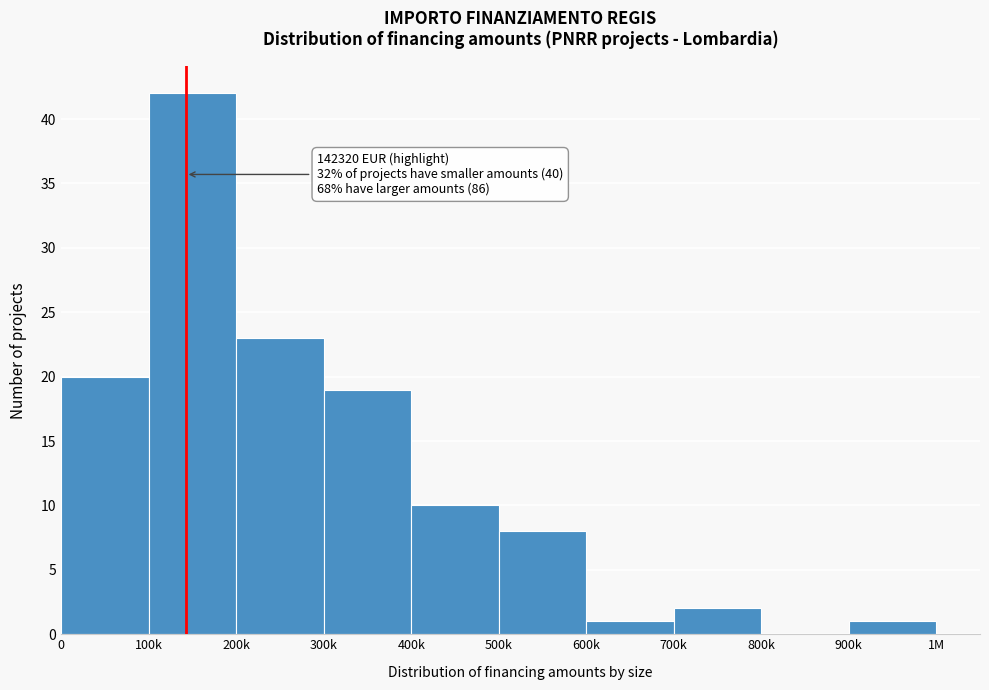

Reading left to right, list all the values displayed in this chart.

0=20	100k=42	200k=23	300k=19	400k=10	500k=8	600k=1	700k=2	800k=0	900k=1